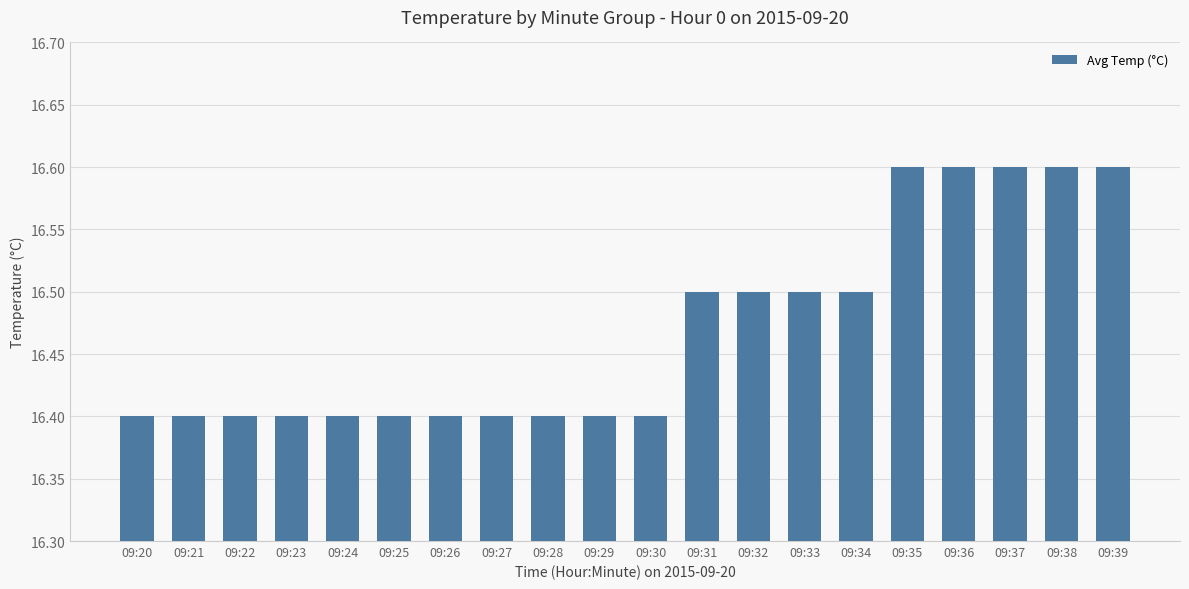

What is the sum of the values at 09:30 and 09:36?

33.0